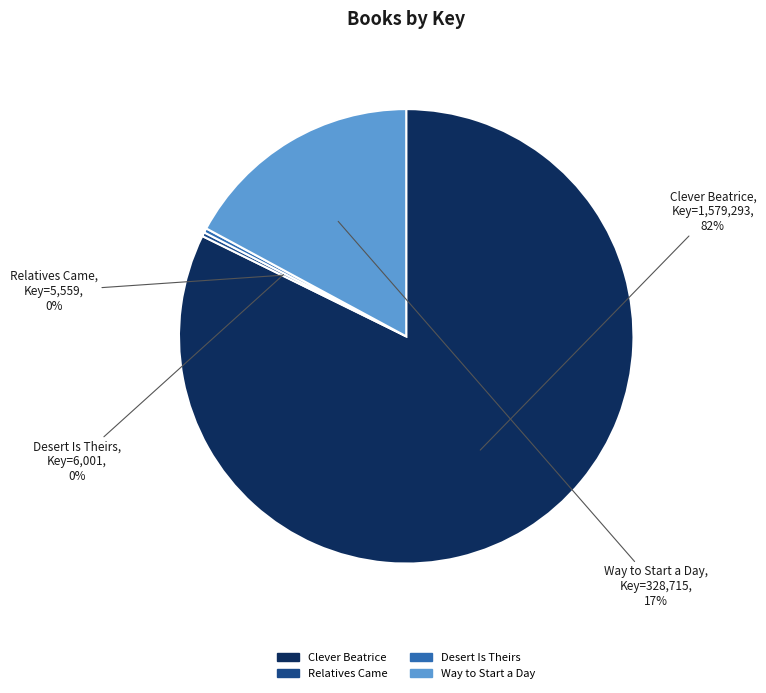

To the nearest percent, what is the combined percentage of Clever Beatrice and Relatives Came?

83%